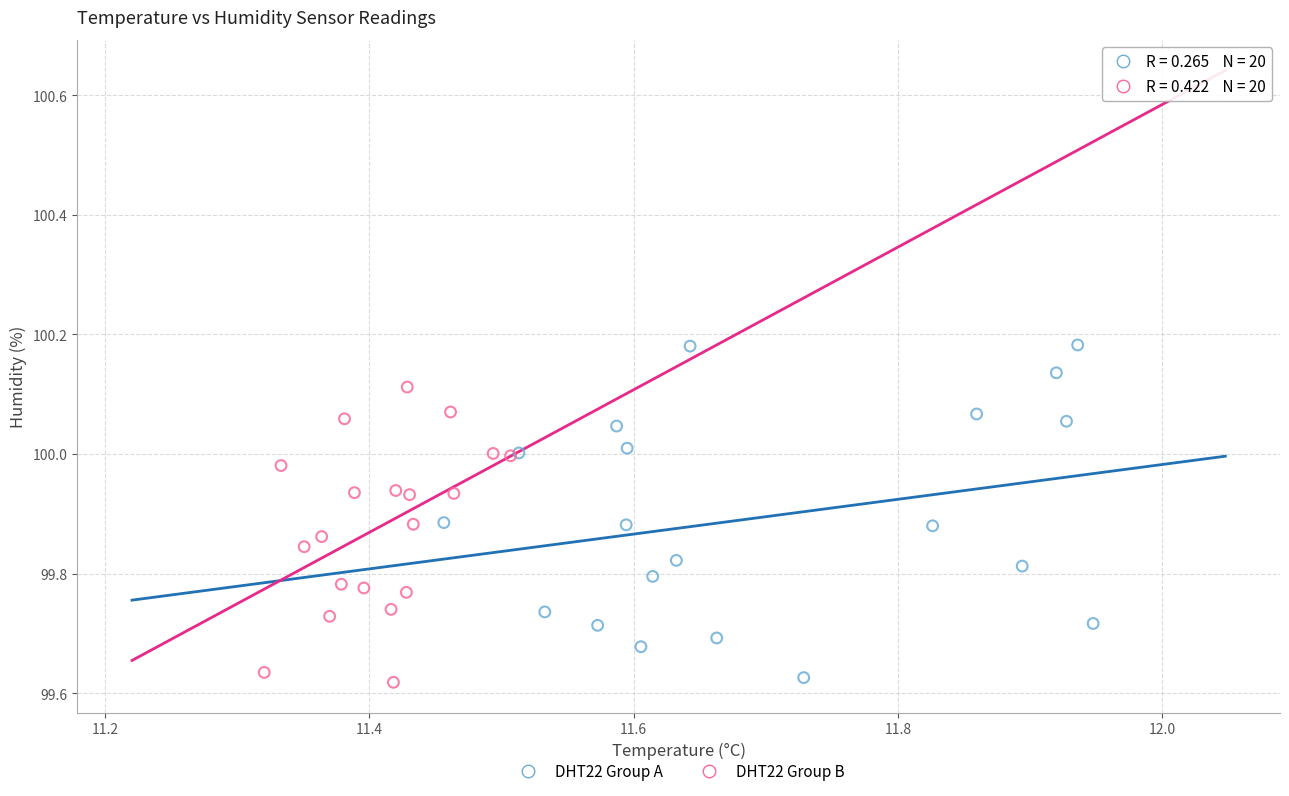

Which series reaches the maximum Y coordinate?

DHT22 Group A